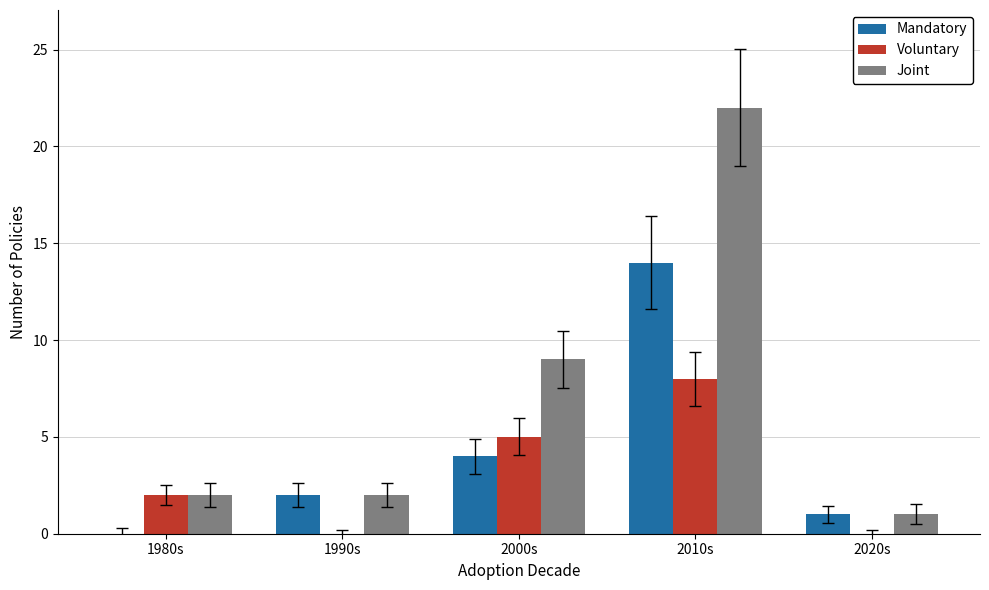

Count the number of categories in the chart.

5